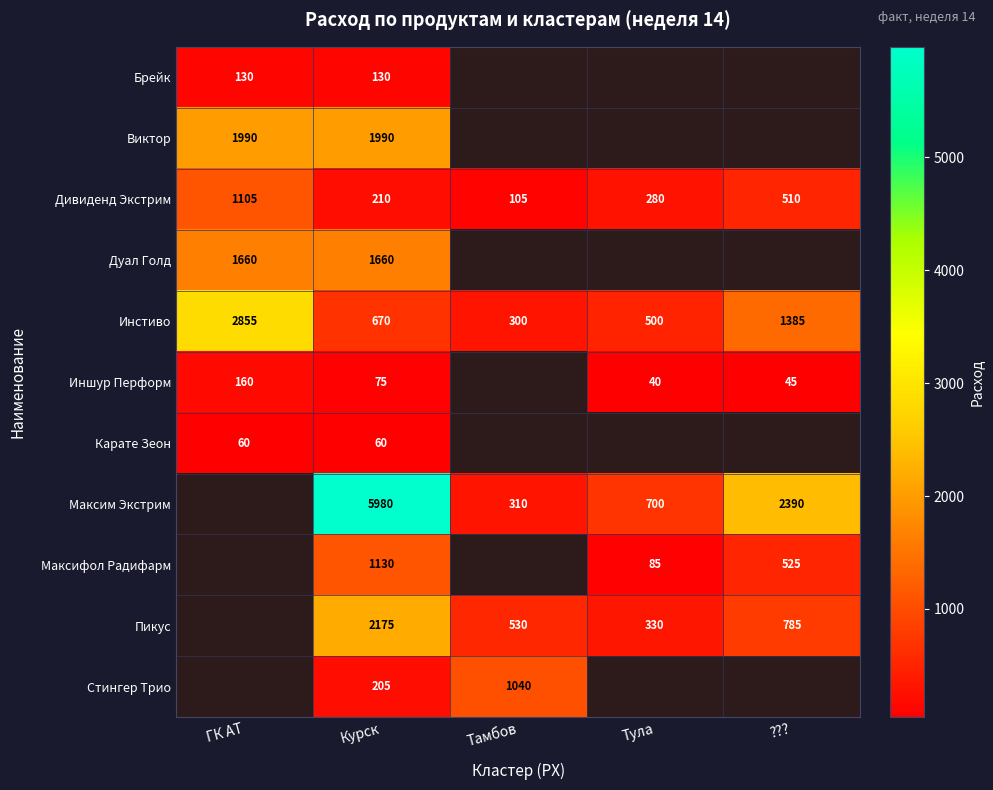

What is the sum of all Инстиво values?

5710